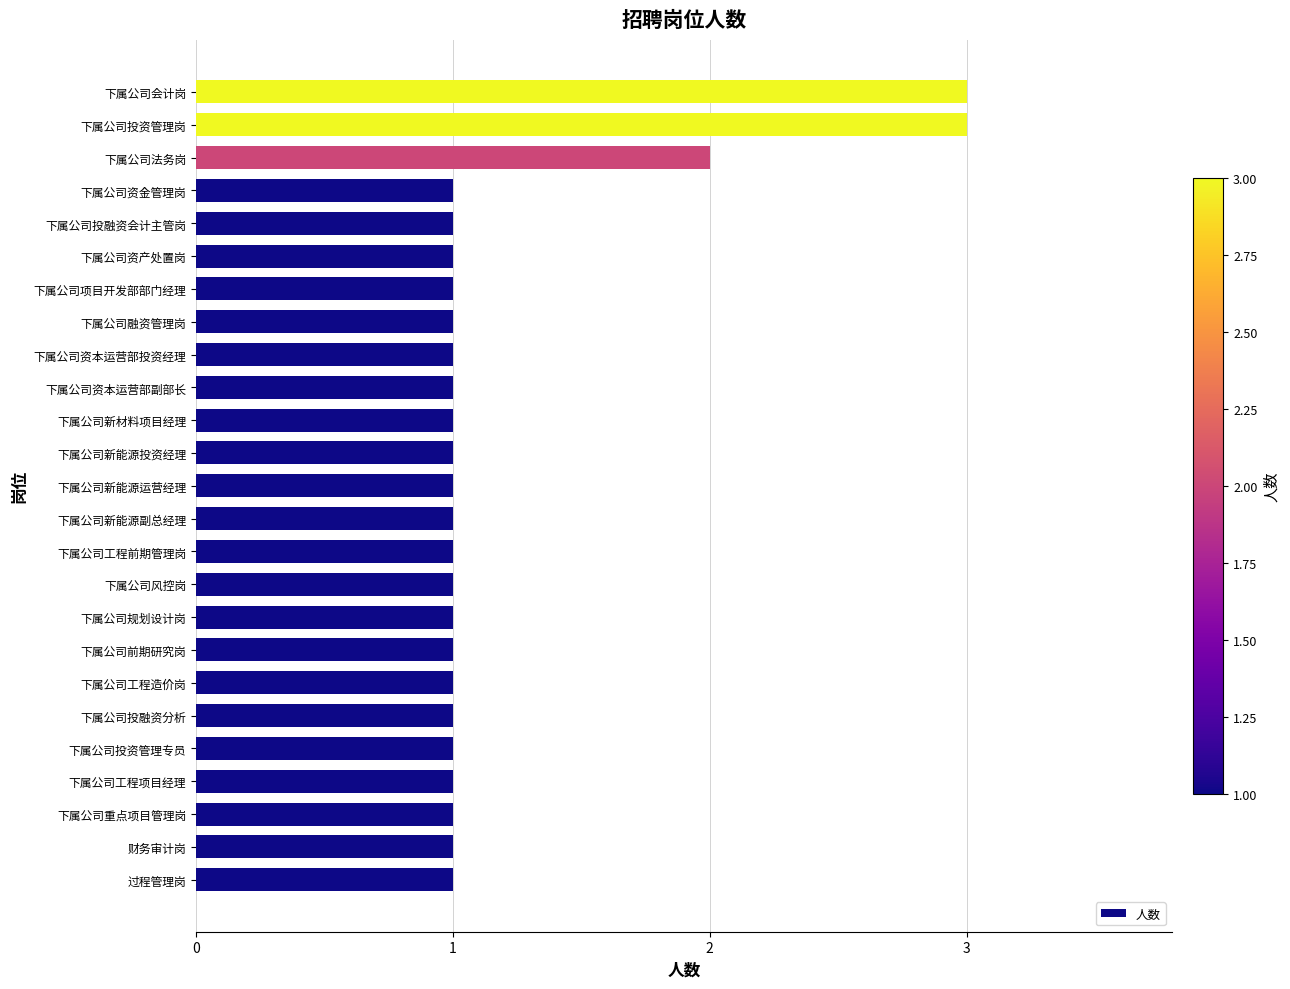

Approximately how many times larger is the value at 下属公司投融资会计主管岗 compared to 下属公司工程前期管理岗?

1.0